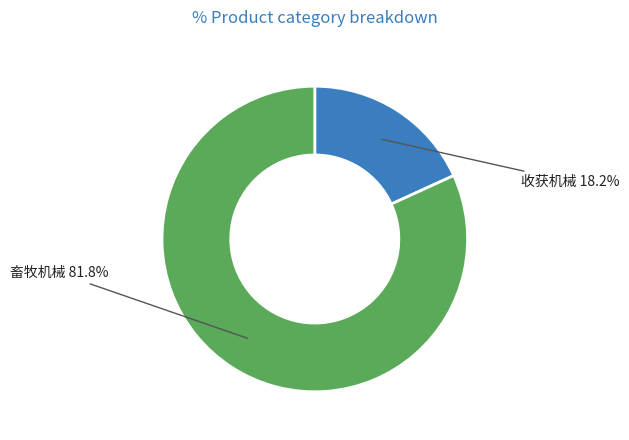

Is there any slice that represents more than half of the pie?

Yes